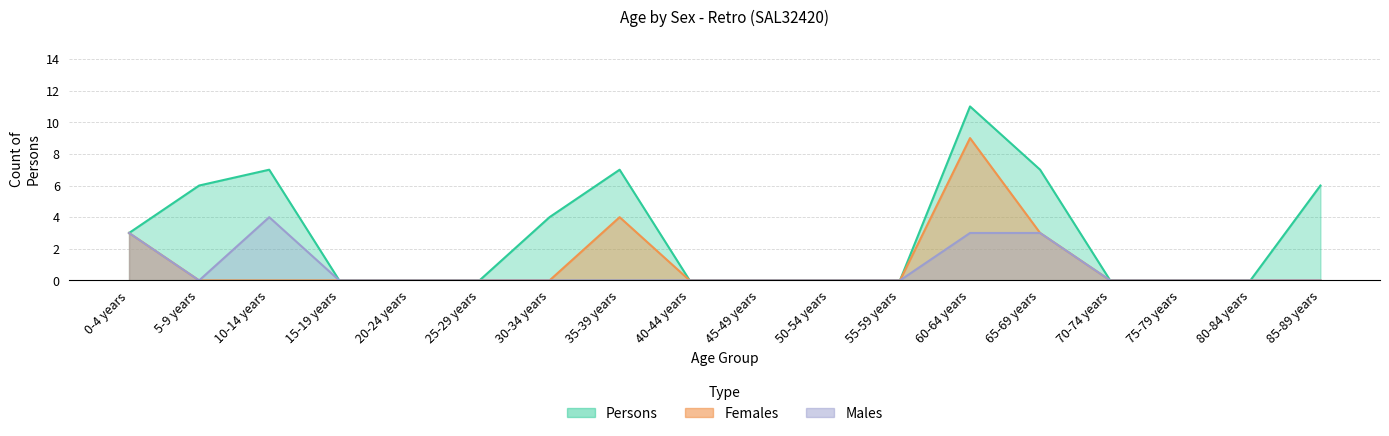

At 65-69 years, list the series in order from largest to smallest.

Persons, Males, Females